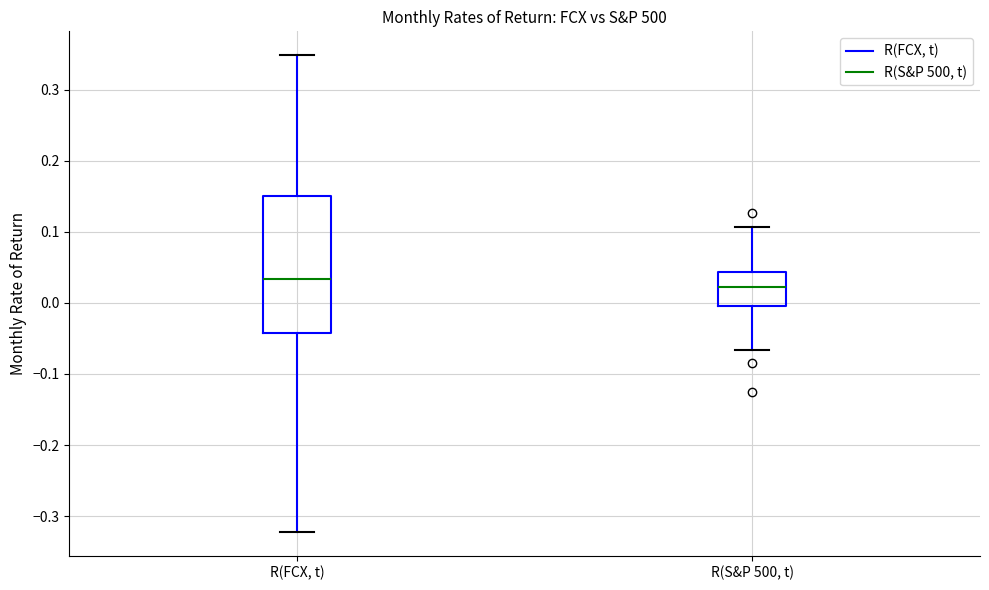

Reading left to right, transcribe this box plot: for each box, give where its median line is, the range the box spans, and where its two whiskers end, as read against the y-axis. The values are not printed on the chart, so give them approximately, as read against the axis.

R(FCX, t): median 0.03, box -0.04 to 0.15, whiskers -0.32 to 0.35
R(S&P 500, t): median 0.02, box 0.00 to 0.04, whiskers -0.07 to 0.11